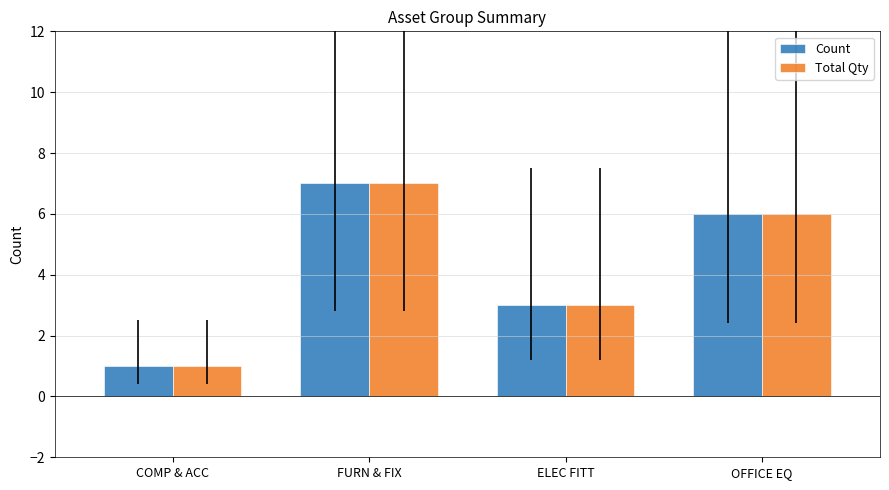

How many data points does each series have?

4